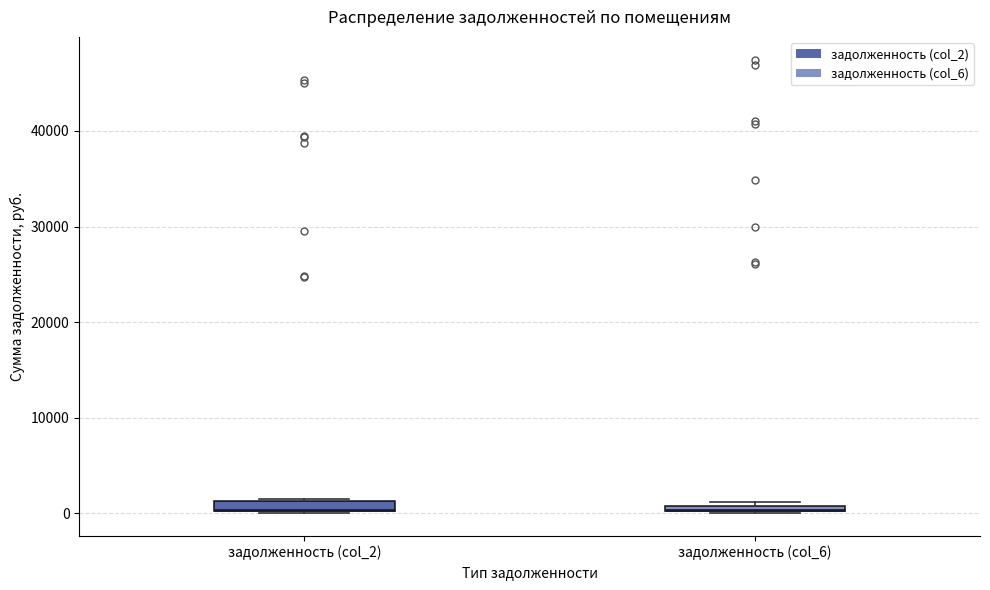

Where is the upper edge of the box for задолженность (col_2) on the y-axis? The values are not printed on the chart, so give them approximately, as read against the axis.

1000